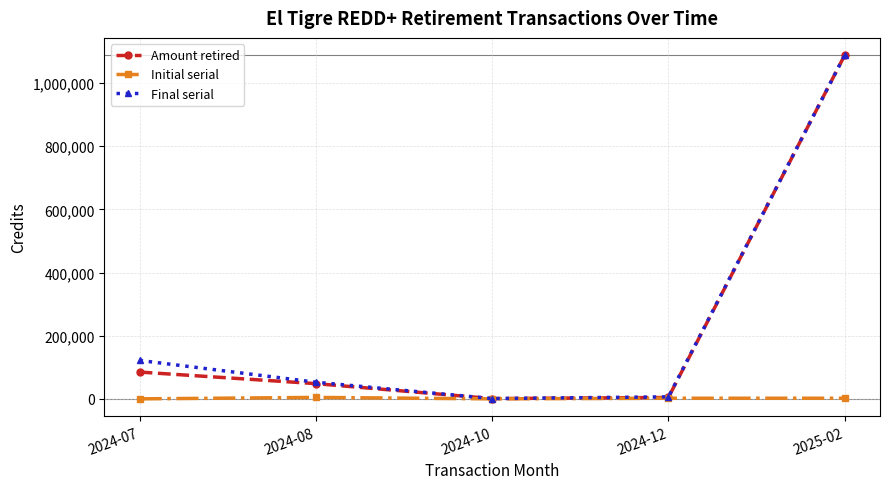

What is the label of the 3rd point from the right?

2024-10